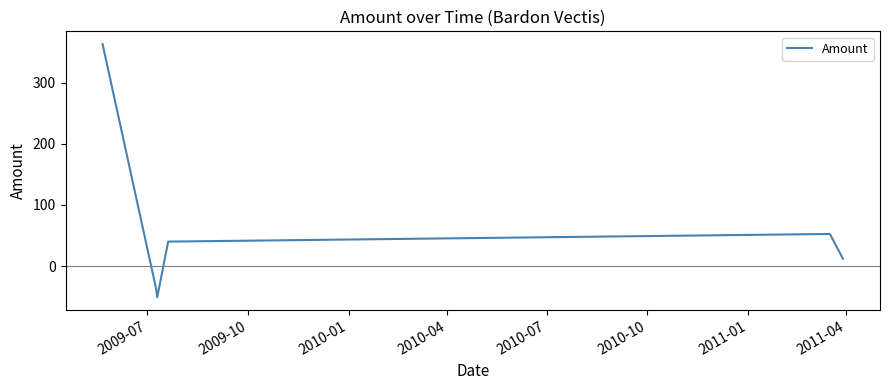

True or false: there are more than 2 points higher than both neighbors.

False